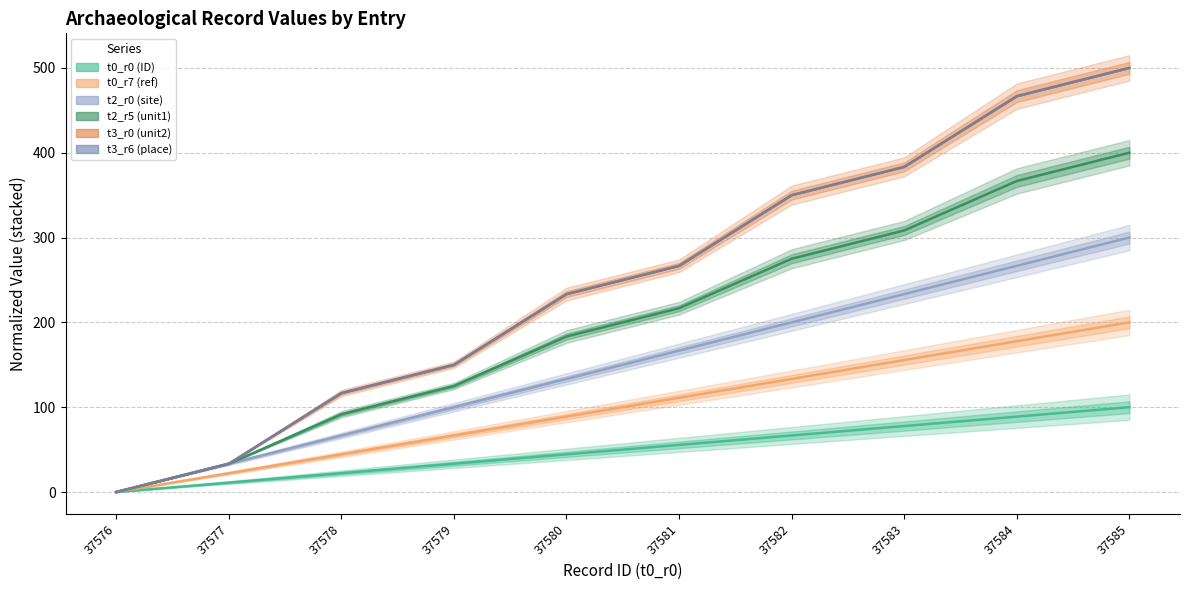

Which has a higher value, 37584 or 37577?

37584